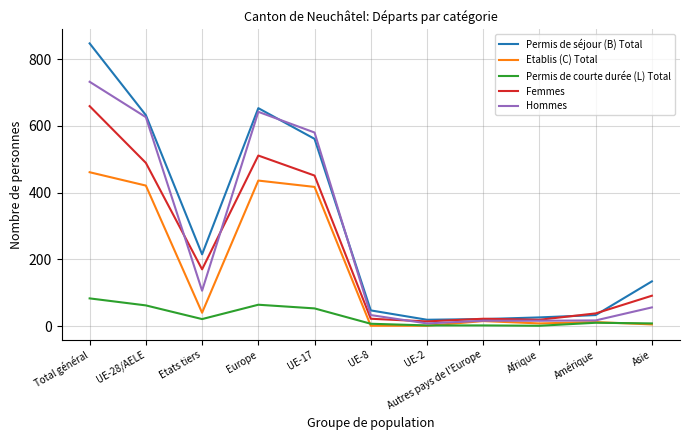

What is the lowest value of the Permis de séjour (B) Total series?

19